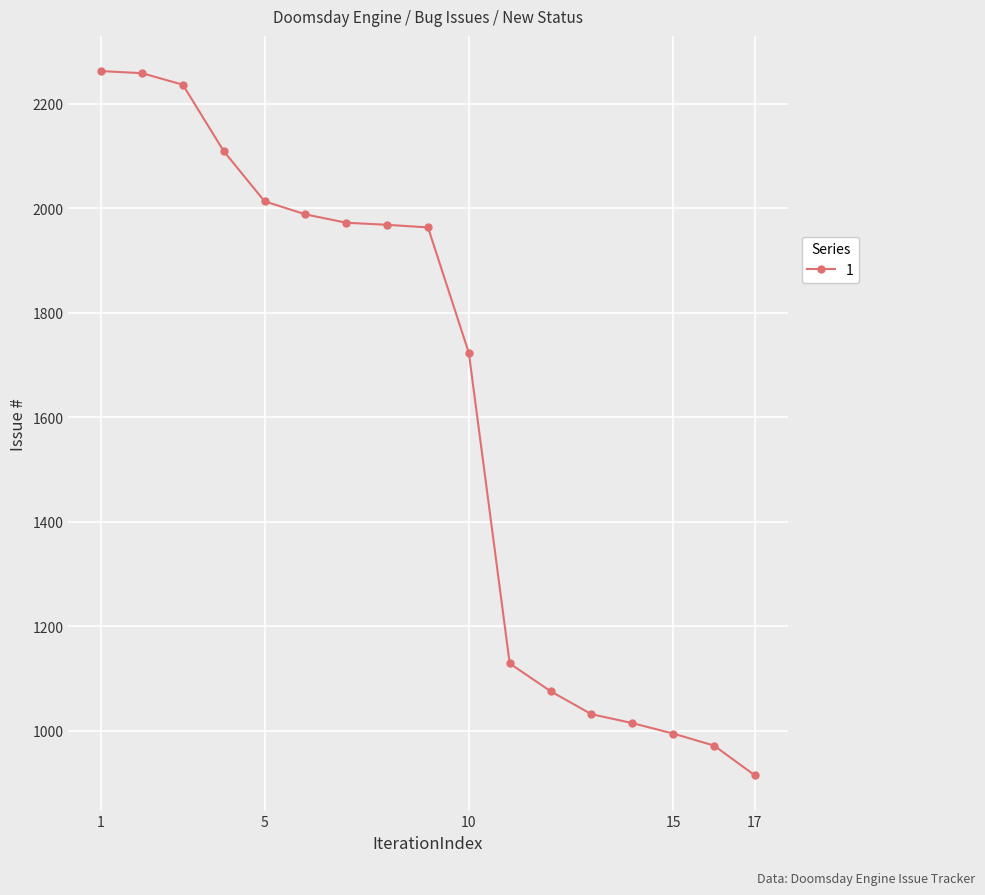

What is the difference between the second highest and second lowest values?

1286